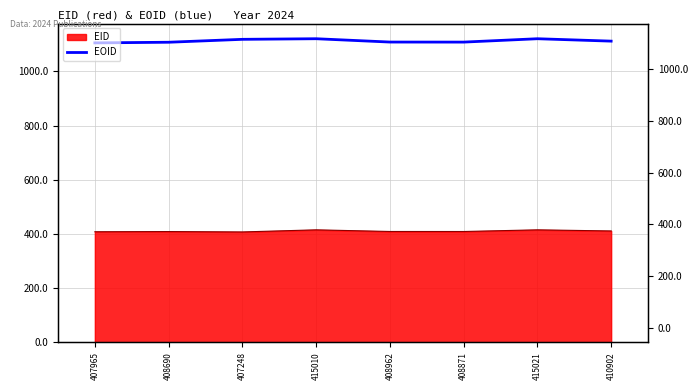

How many points are lower than both their immediate neighbors (excluding endpoints)?

1